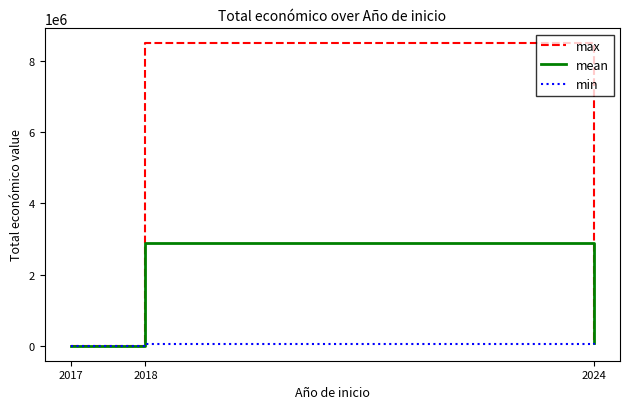

Between 2017 and 2018, which series saw the biggest shift?

max